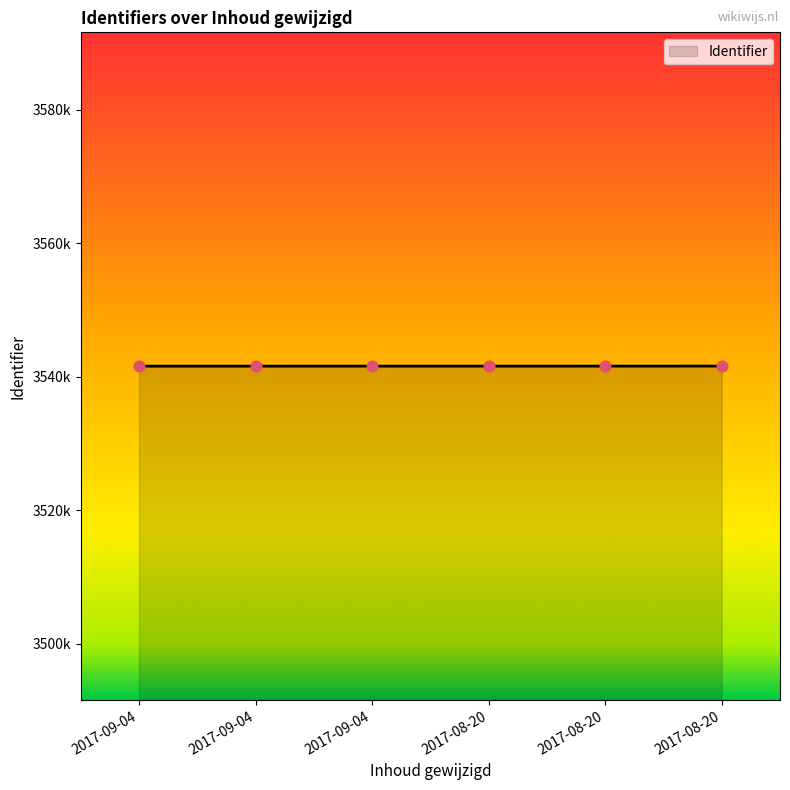

What is the change in value from 2017-09-04 to 2017-08-20?

+1